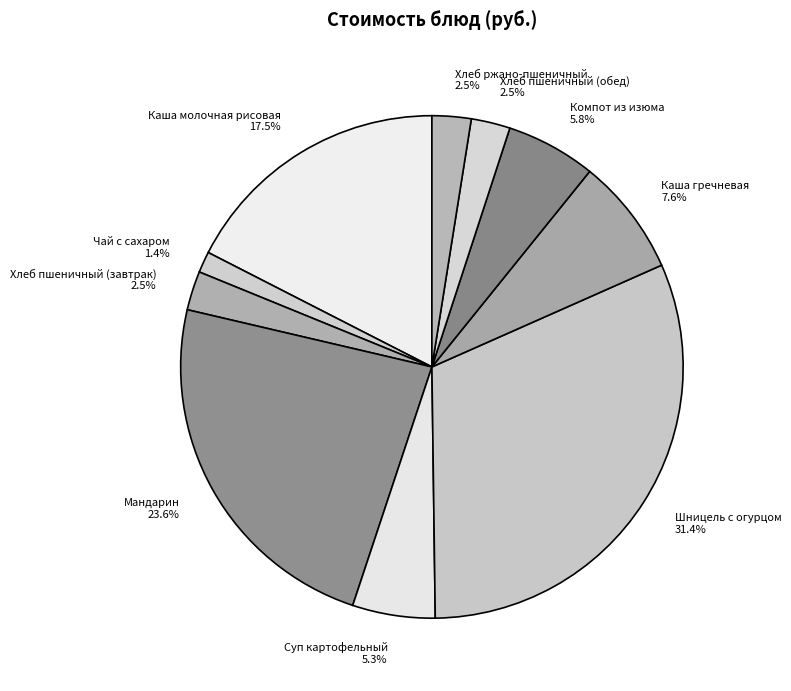

What percentage do Суп картофельный and Мандарин together represent?

28.9%